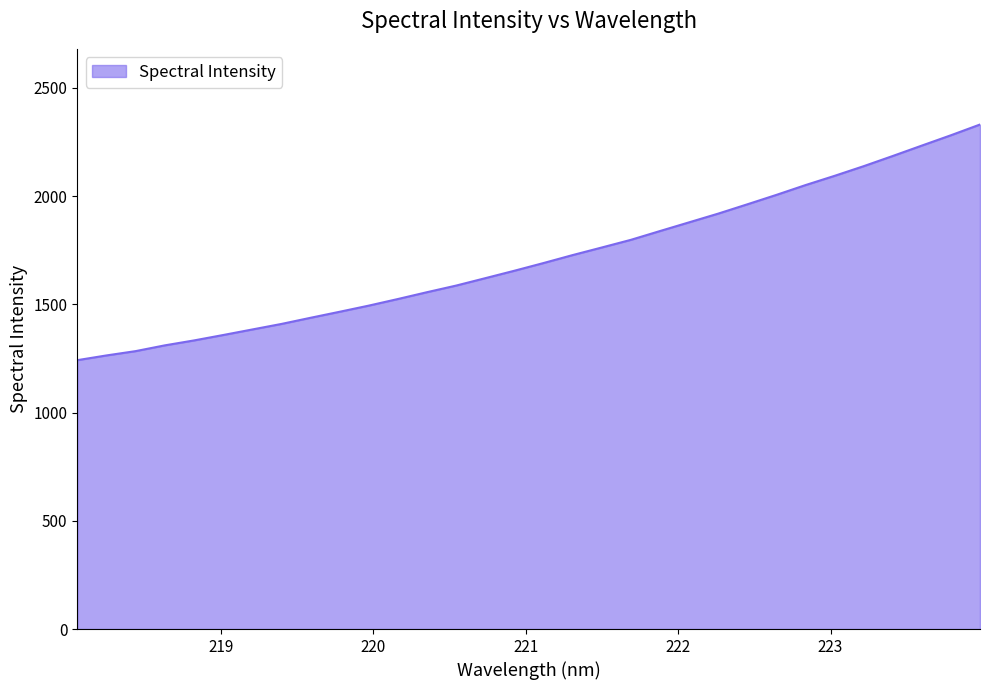

What is the difference between the maximum and minimum values?

1088.8